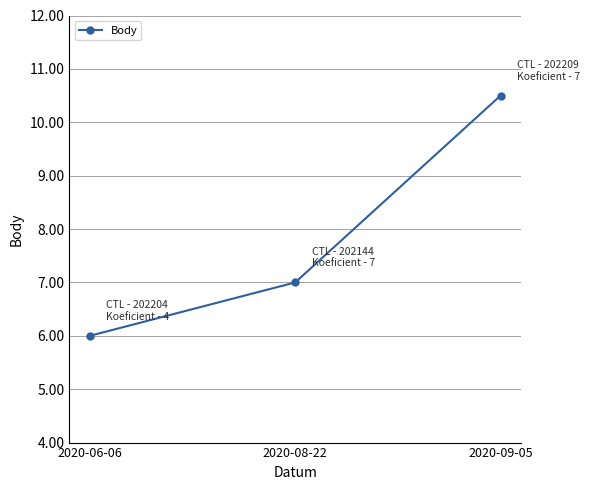

Read the value at 2020-09-05.

10.5